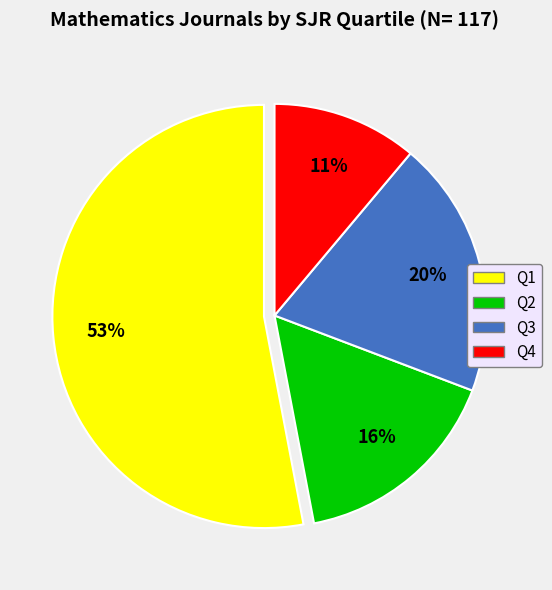

Count the number of slices in the pie.

4